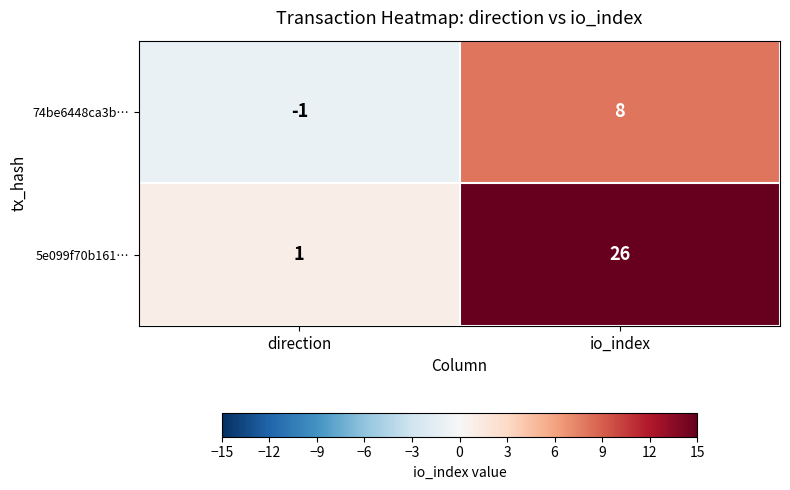

Reading right to left, extract all data points from this chart.

74be6448ca3b…: 8	-1
5e099f70b161…: 26	1